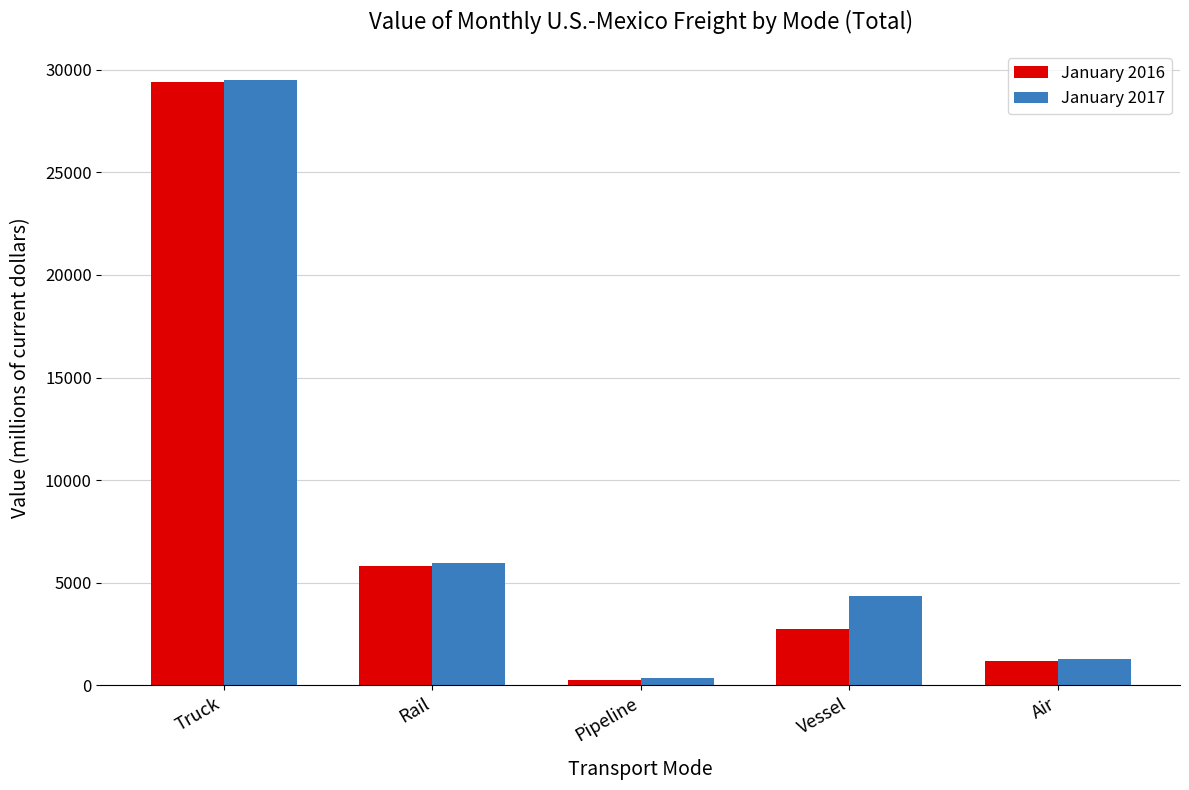

Is it true that January 2016 equals 29390 at Truck?

True